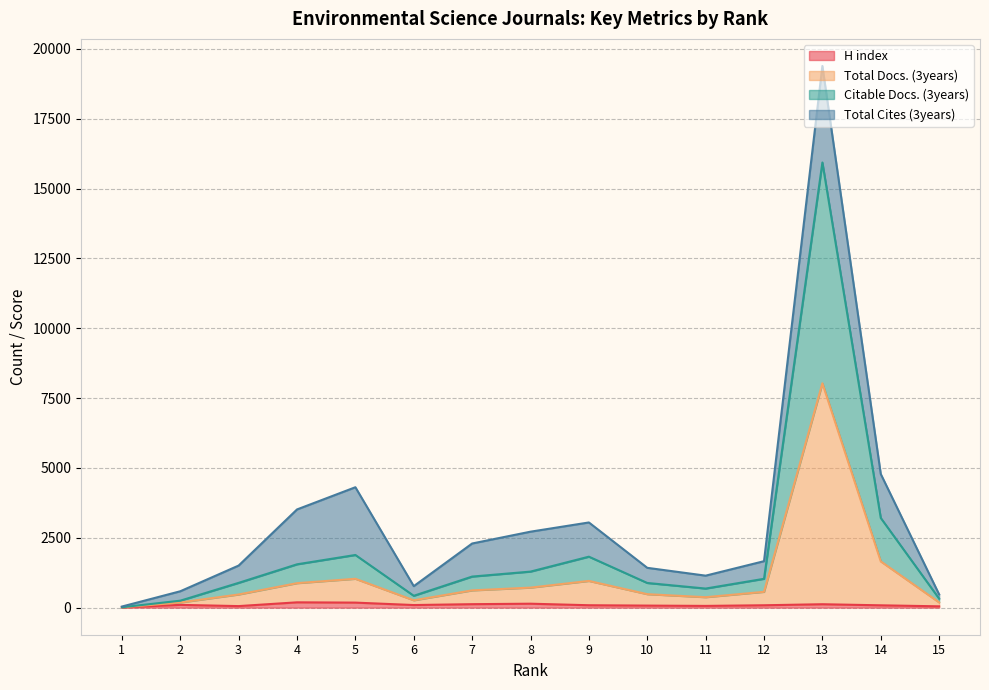

Rank the categories by Citable Docs. (3years) value from highest to lowest.

13, 14, 5, 9, 4, 8, 7, 12, 10, 3, 11, 6, 15, 2, 1